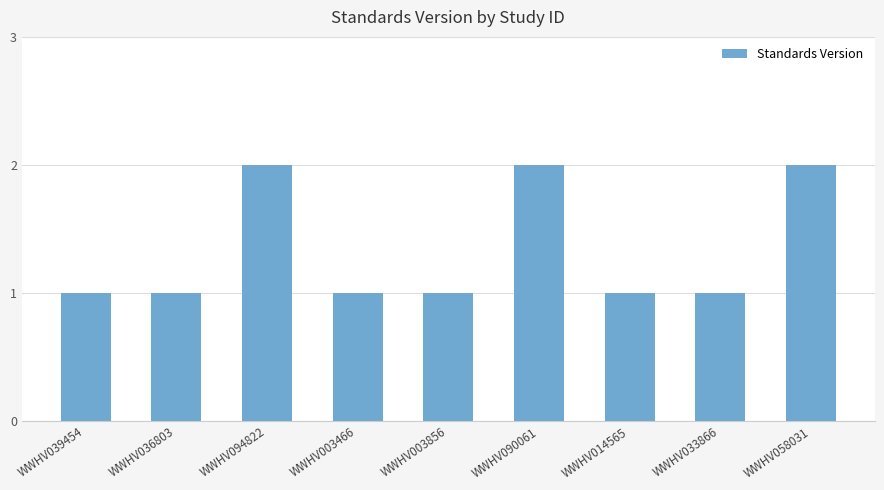

The value at WWHV003856 is 0. True or false?

False